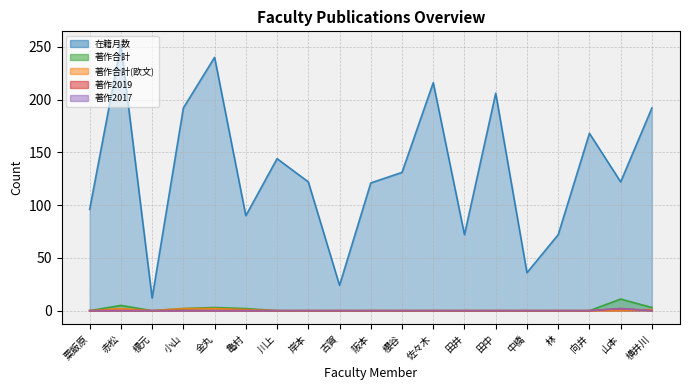

In 著作2017, how many points are higher than both neighbors (excluding endpoints)?

1